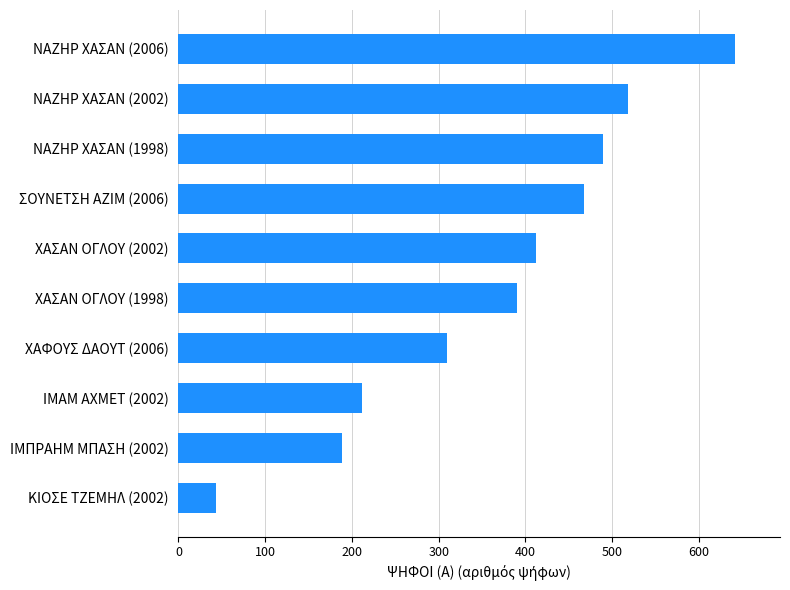

Reading bottom to top, extract all data points from this chart.

43	189	211	309	390	412	467	489	518	642